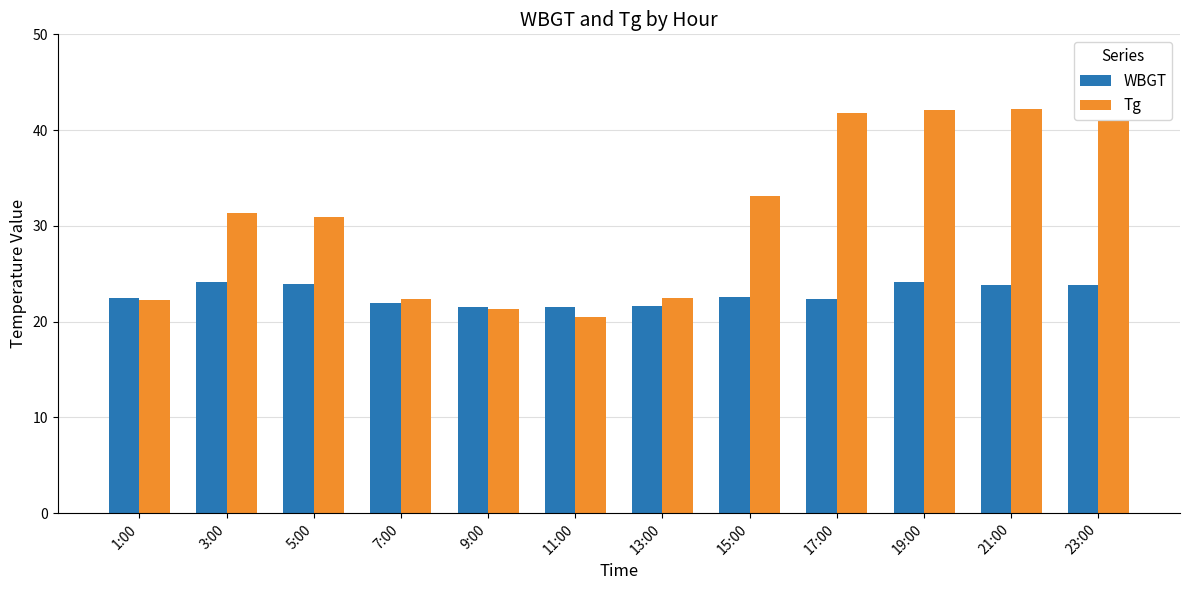

List the series in order of their peak value, lowest first.

WBGT, Tg